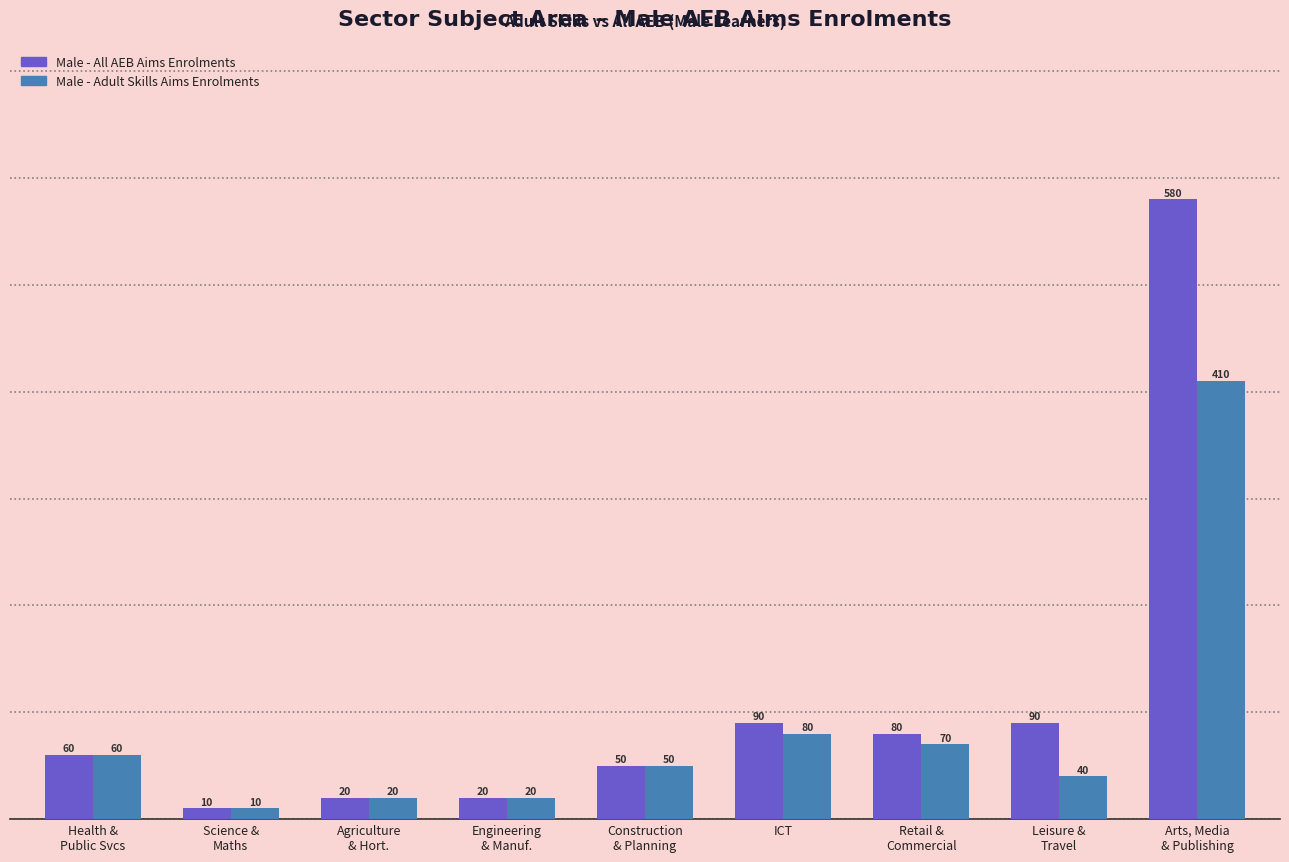

Which series has the widest spread of values?

Male - All AEB Aims Enrolments